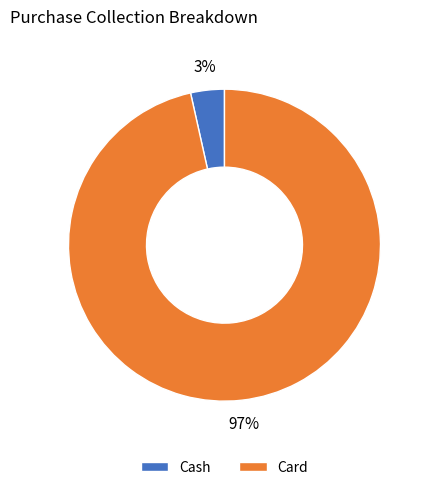

Count the number of slices in the pie.

2